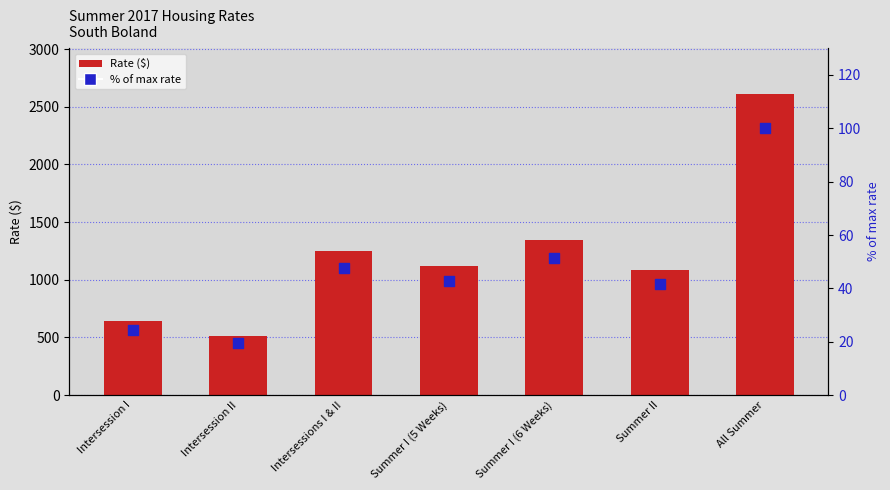

Which series reaches the maximum Y coordinate?

Rate ($)